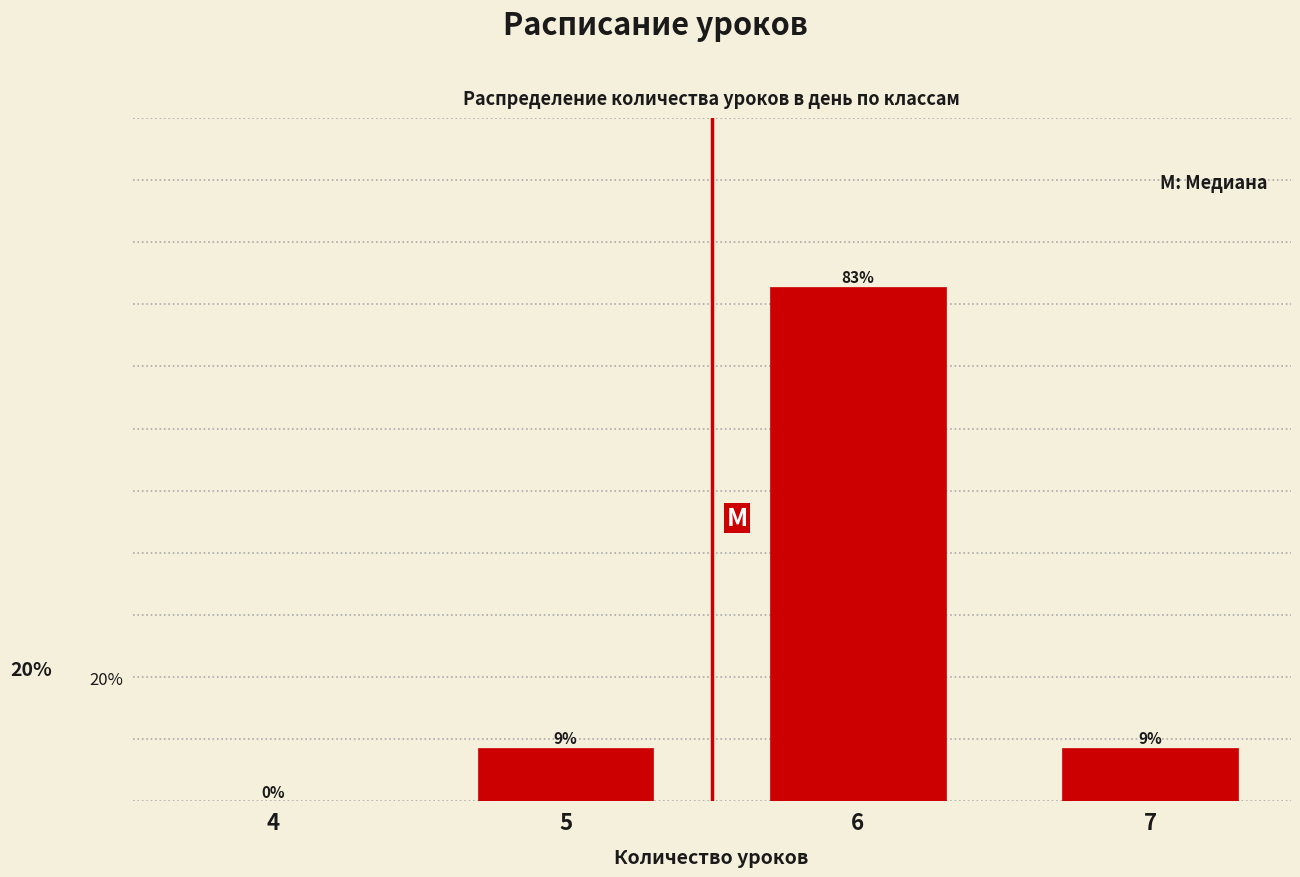

What is the greatest value displayed?

82.9